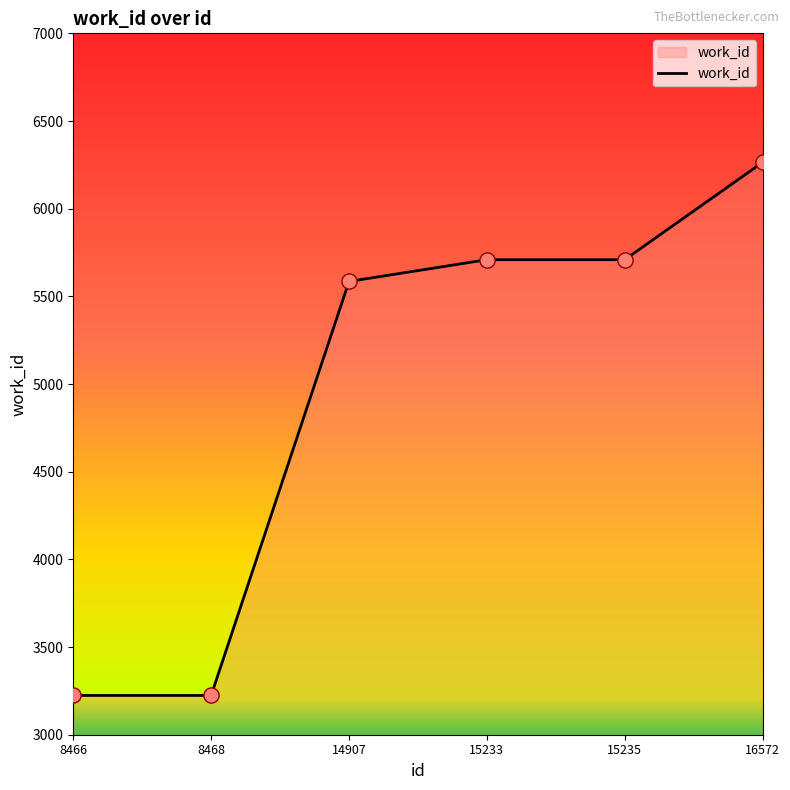

What is the change in value from 15235 to 16572?

+555